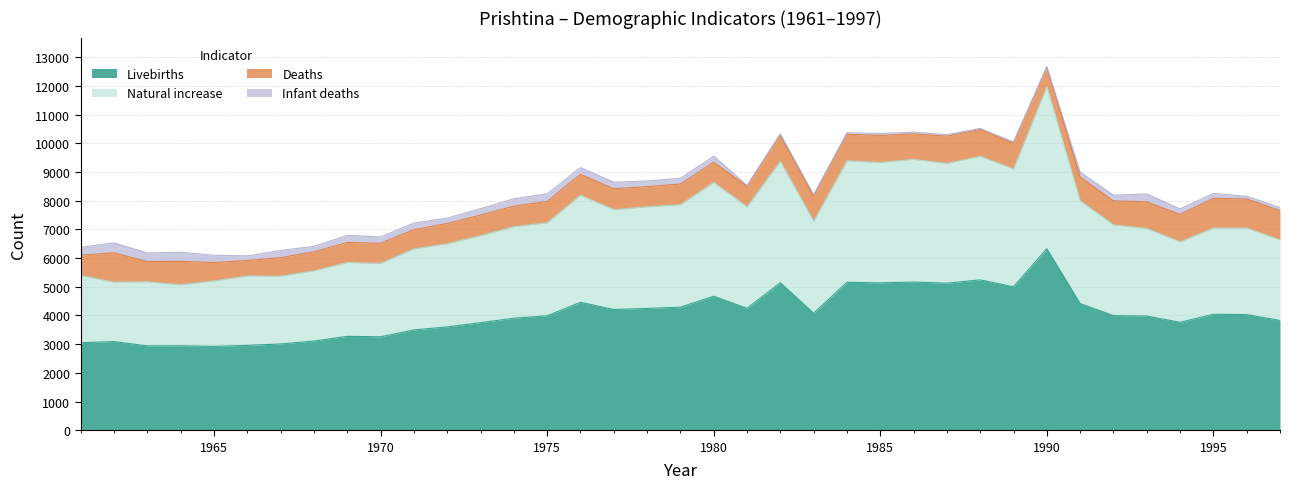

Which category has the highest value in the Livebirths series?

1990